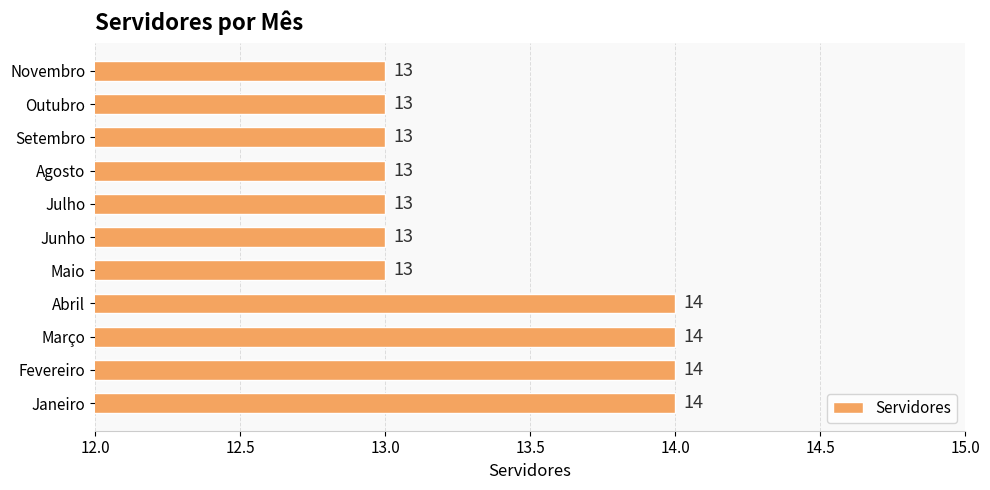

True or false: the data shows 13 at Outubro.

True